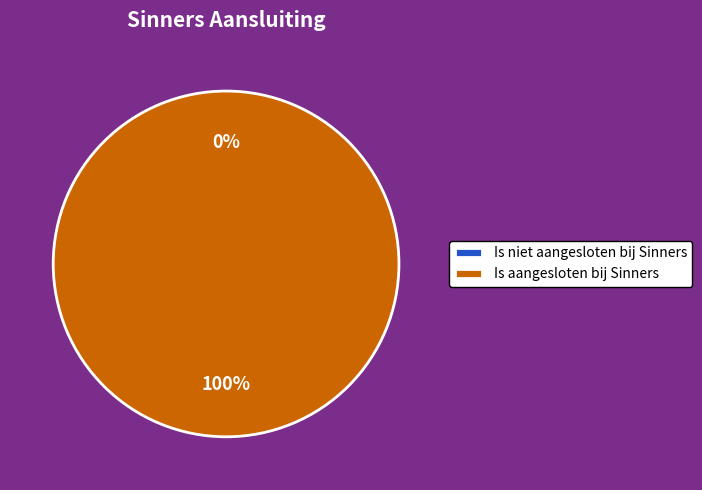

True or false: Is niet aangesloten bij Sinners accounts for 7% of the total.

False